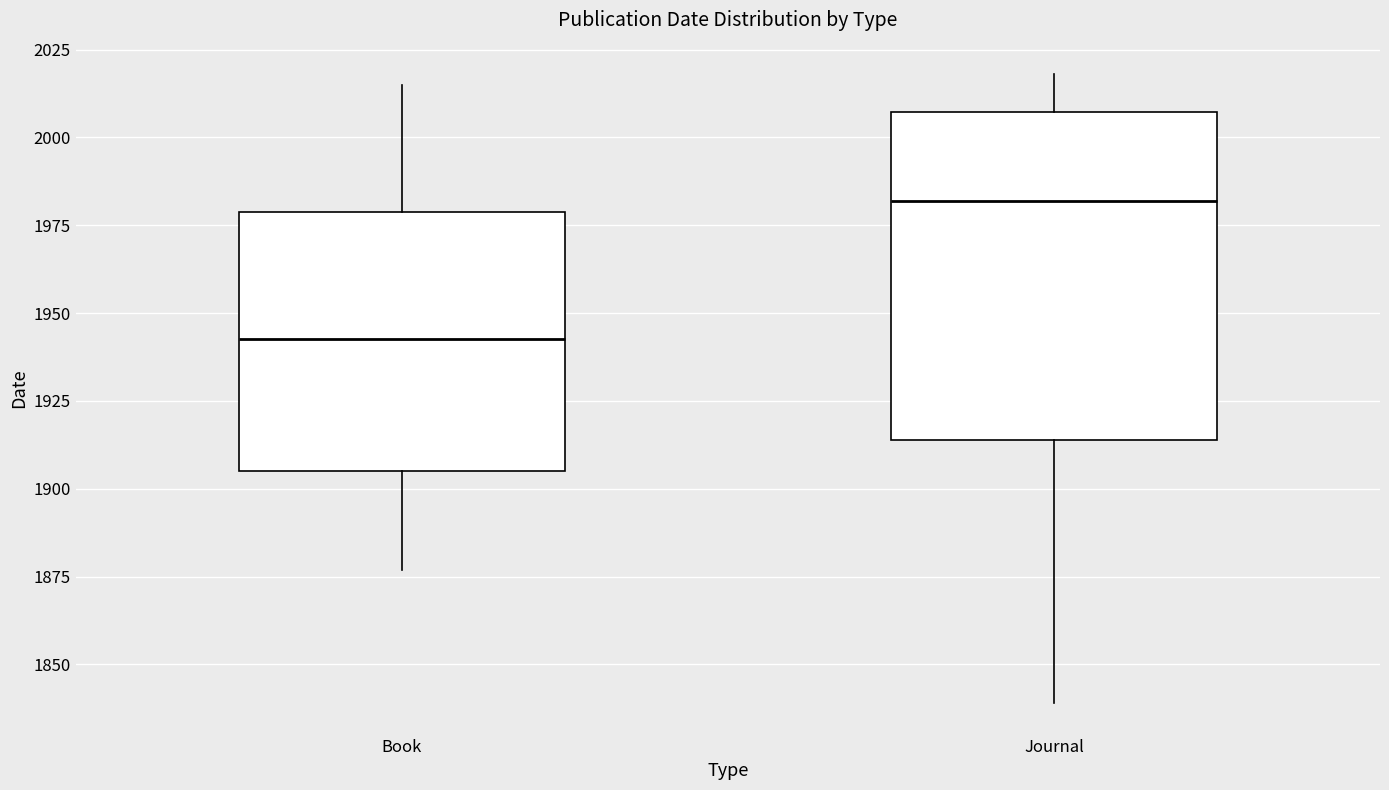

Which box has the highest median line?

Journal